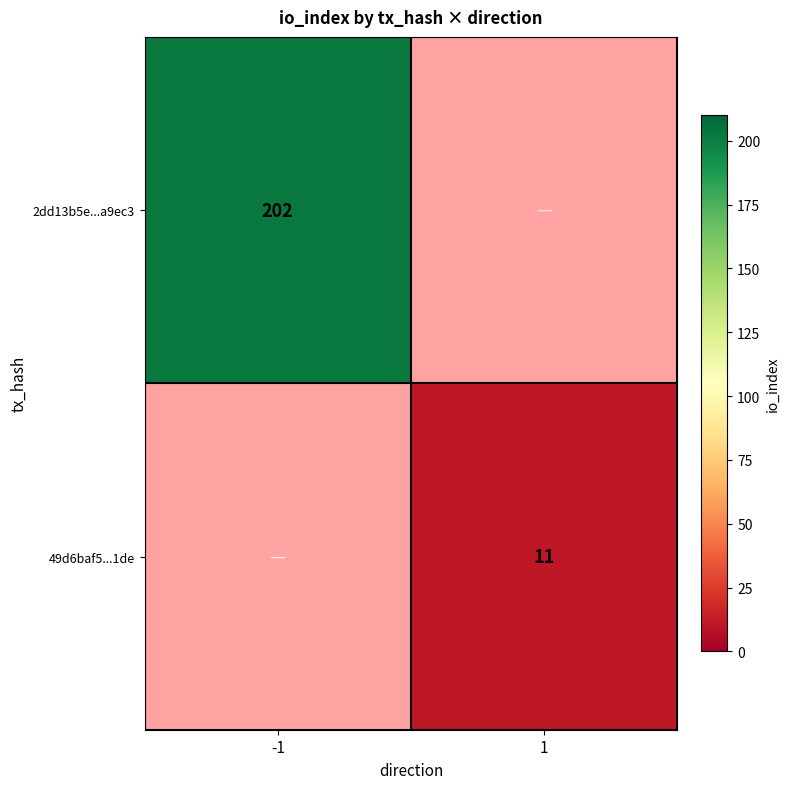

The 49d6baf5...1de series shows 3 at 1. True or false?

False